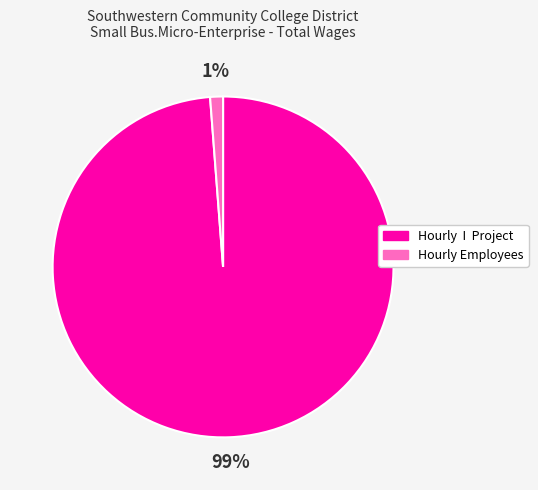

To the nearest percent, what is the difference between the largest and smallest slice percentages?

98%